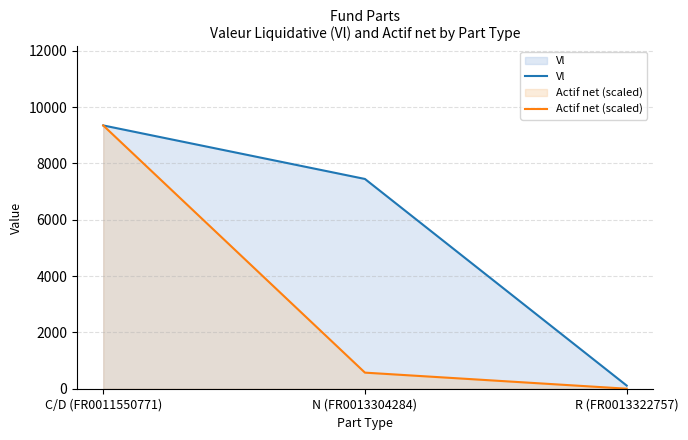

The Vl series shows 112.0 at R (FR0013322757). True or false?

True